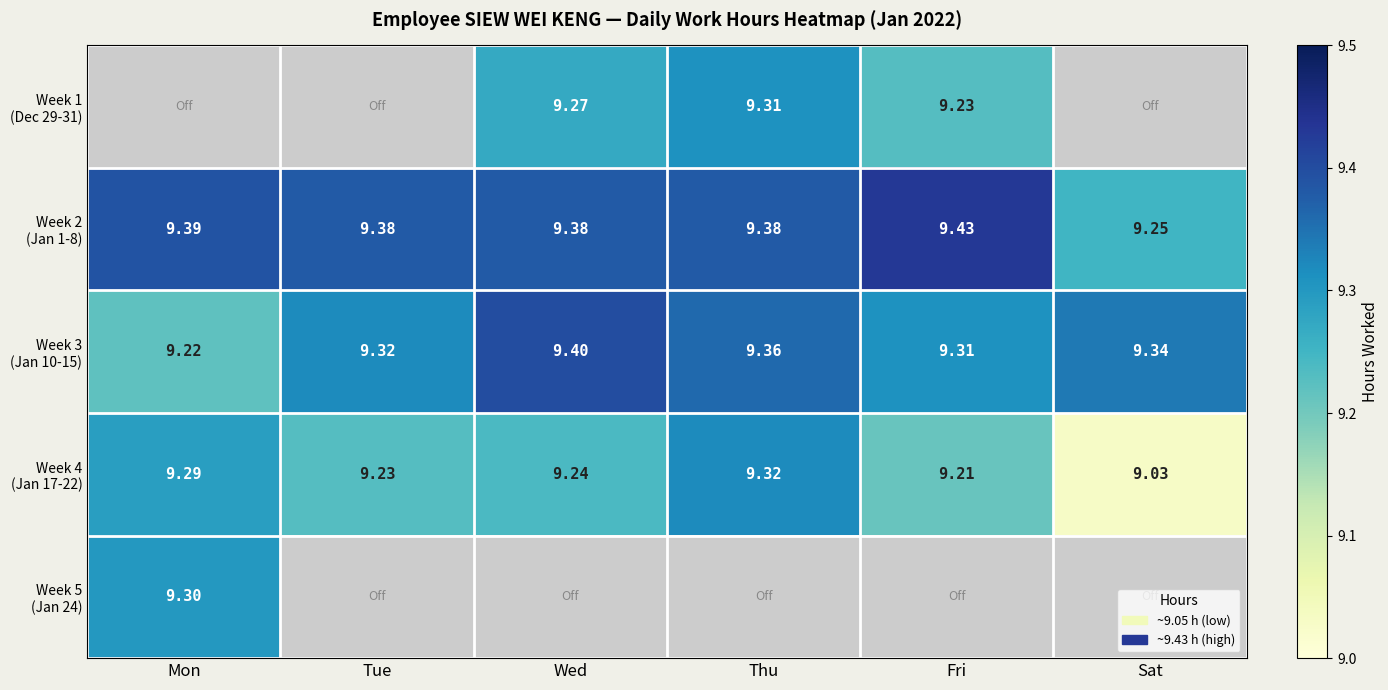

At which label does Week 5 (Jan 24) reach its peak?

Mon